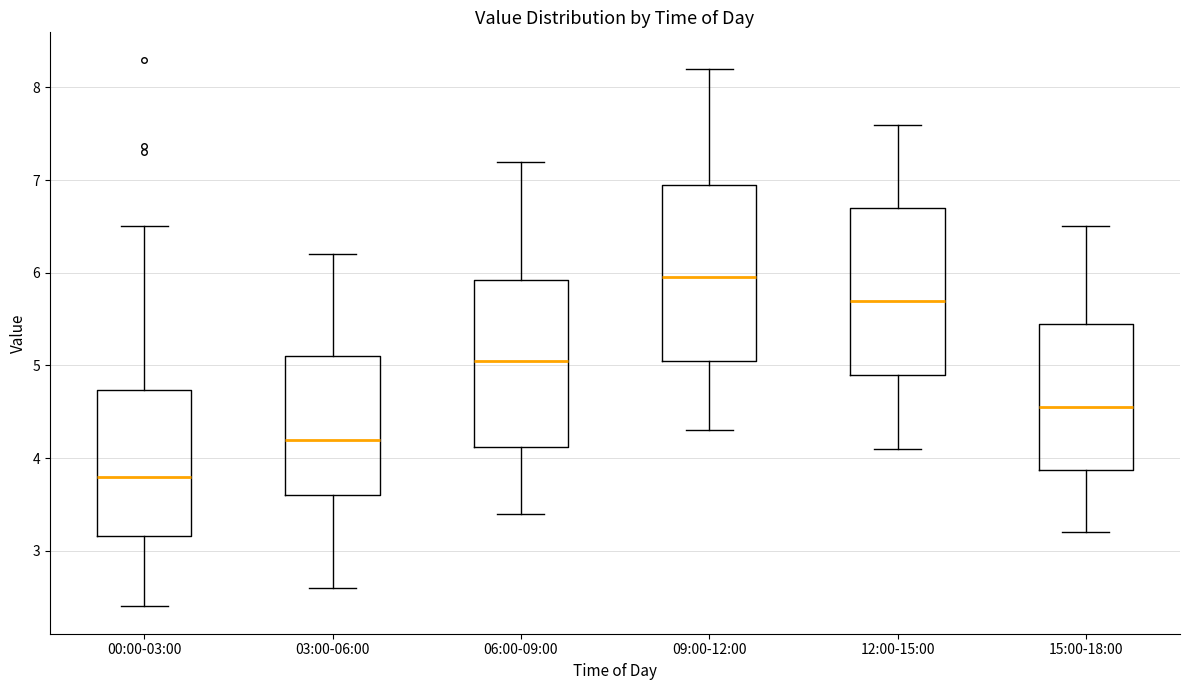

Which box's median line is the lowest?

00:00-03:00